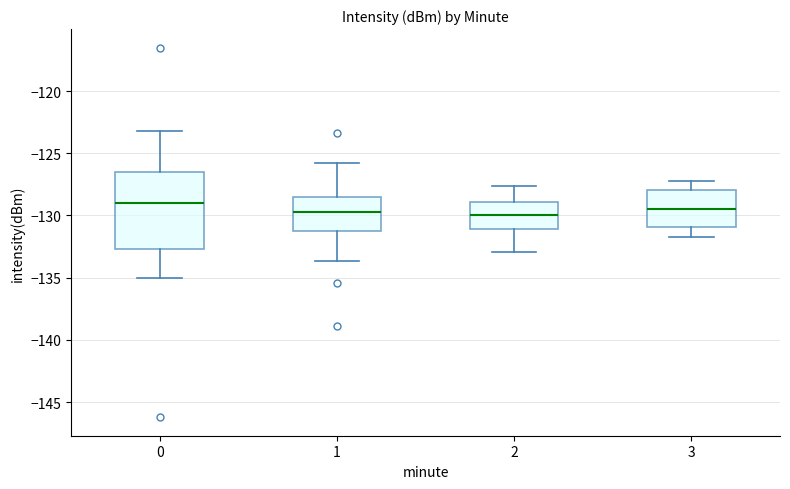

Where is the upper edge of the box at x = 0 on the y-axis? The values are not printed on the chart, so give them approximately, as read against the axis.

-126.5